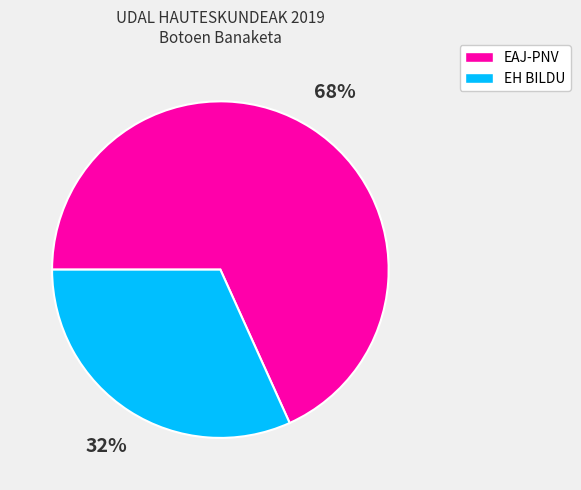

To the nearest percent, what is the average slice percentage?

50%